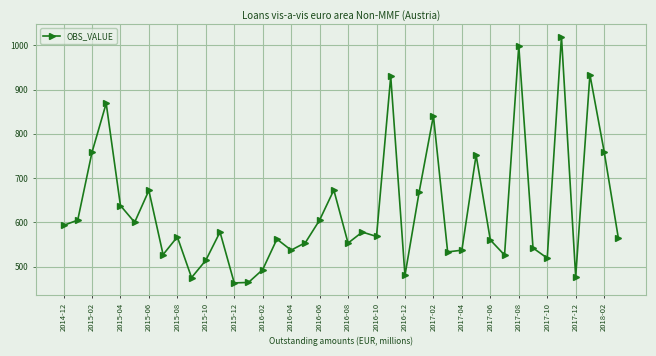

What is the minimum value shown in the chart?

463